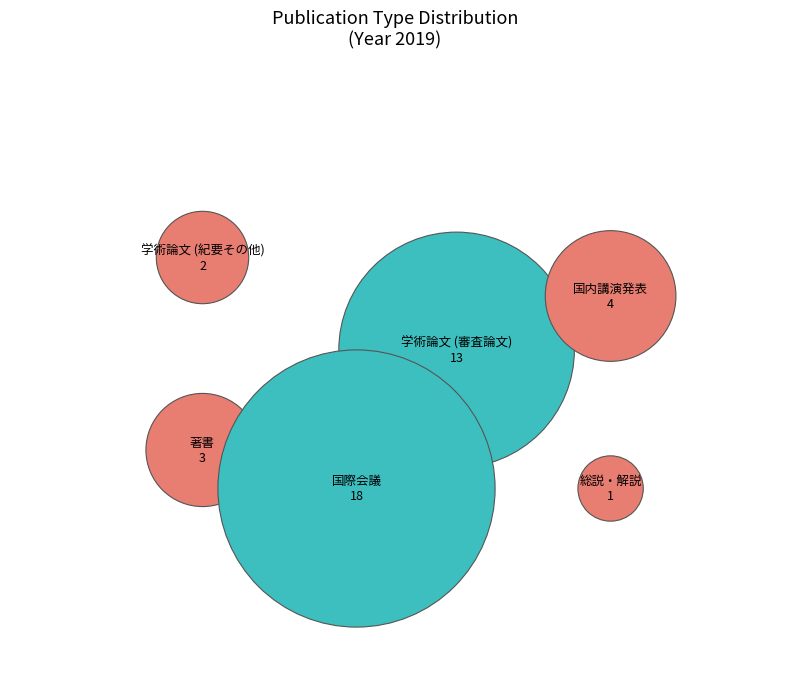

Approximately how many times larger is the value at 国内講演発表 compared to 著書?

1.3